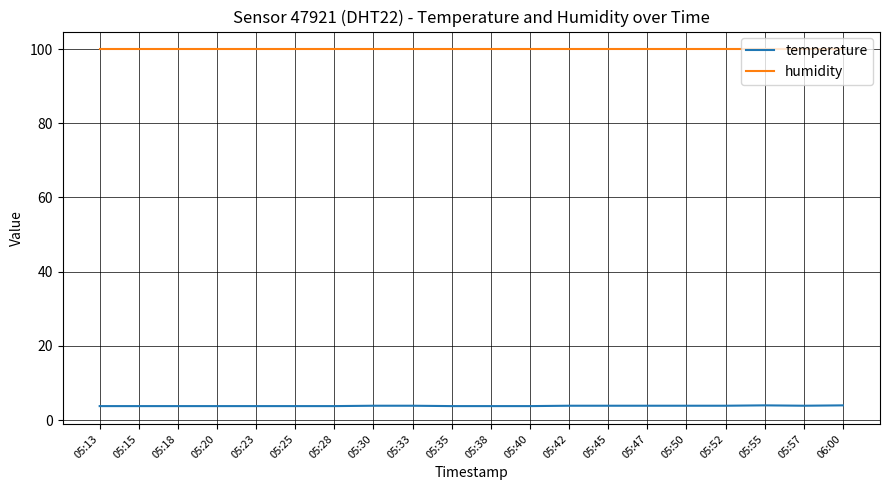

The value of humidity at 06:00 is 99.9. True or false?

True